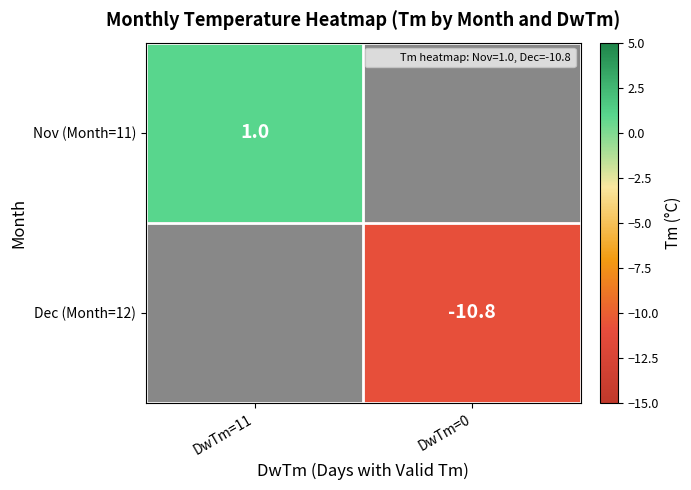

At which label does Nov (Month=11) reach its peak?

DwTm=11